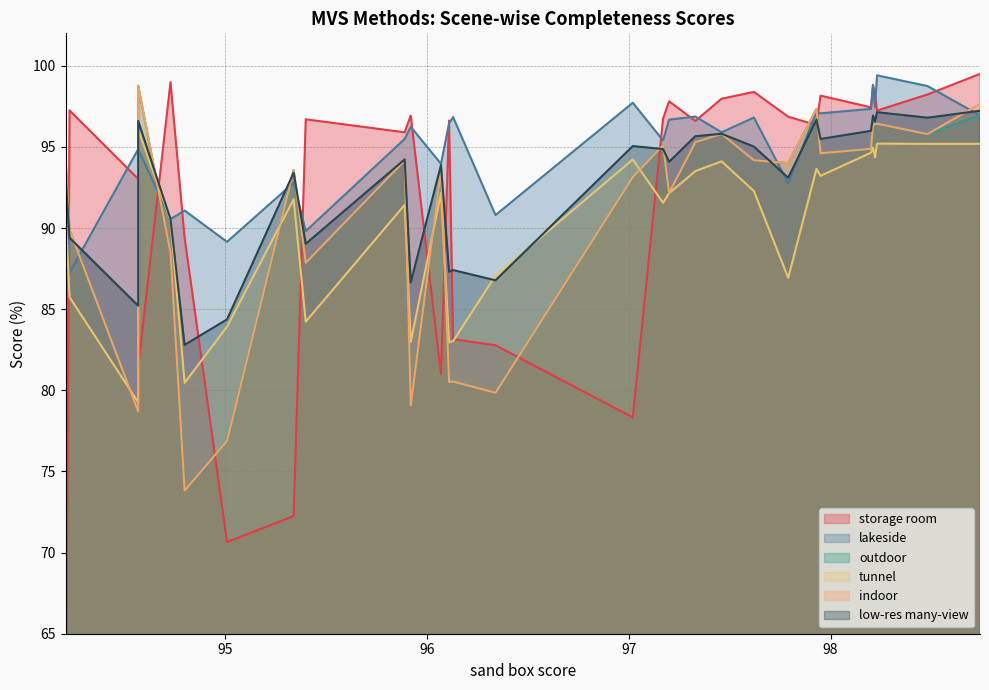

Reading left to right, what are all the values shown in this chart?

storage room: 98.74=99.5	98.48=98.2	98.23=97.2	98.22=98.2	98.21=98.8	98.2=97.4	97.95=98.2	97.93=96.3	97.79=96.9	97.62=98.4	97.46=98.0	97.33=96.6	97.2=97.8	97.17=96.7	97.02=78.3	96.34=82.8	96.13=83.2	96.11=96.6	96.07=81.0	95.92=96.9	95.89=95.9	95.4=96.7	95.34=72.2	95.01=70.7	94.8=89.4	94.73=99.0	94.57=81.4	94.57=93.0	94.23=97.2	94.21=54.2
lakeside: 98.74=96.9	98.48=98.8	98.23=99.4	98.22=97.5	98.21=98.8	98.2=97.3	97.95=97.1	97.93=97.2	97.79=92.8	97.62=96.8	97.46=95.9	97.33=96.9	97.2=96.7	97.17=95.4	97.02=97.7	96.34=90.8	96.13=96.8	96.11=96.5	96.07=94.0	95.92=96.2	95.89=95.5	95.4=89.8	95.34=92.8	95.01=89.2	94.8=91.1	94.73=90.5	94.57=94.9	94.57=94.9	94.23=87.3	94.21=92.2
outdoor: 98.74=97.0	98.48=95.8	98.23=96.4	98.22=96.4	98.21=96.3	98.2=94.9	97.95=94.6	97.93=97.3	97.79=94.0	97.62=94.2	97.46=95.8	97.33=95.3	97.2=92.2	97.17=95.1	97.02=93.1	96.34=79.8	96.13=80.5	96.11=80.5	96.07=93.6	95.92=79.1	95.89=94.2	95.4=87.9	95.34=93.6	95.01=76.9	94.8=73.8	94.73=88.5	94.57=98.8	94.57=78.7	94.23=89.9	94.21=94.3
tunnel: 98.74=95.2	98.48=95.2	98.23=95.2	98.22=94.4	98.21=95.0	98.2=94.6	97.95=93.2	97.93=93.7	97.79=86.9	97.62=92.3	97.46=94.1	97.33=93.5	97.2=92.2	97.17=91.6	97.02=94.2	96.34=87.1	96.13=83.0	96.11=83.0	96.07=92.2	95.92=83.0	95.89=91.4	95.4=84.2	95.34=91.8	95.01=83.9	94.8=80.5	94.73=90.5	94.57=96.1	94.57=79.3	94.23=85.7	94.21=91.2
indoor: 98.74=97.7	98.48=95.8	98.23=96.4	98.22=96.4	98.21=96.3	98.2=94.9	97.95=94.6	97.93=97.3	97.79=94.0	97.62=94.2	97.46=95.8	97.33=95.3	97.2=92.2	97.17=95.1	97.02=93.1	96.34=79.8	96.13=80.5	96.11=80.5	96.07=93.6	95.92=79.1	95.89=94.2	95.4=87.9	95.34=93.6	95.01=76.9	94.8=73.8	94.73=88.5	94.57=98.8	94.57=78.7	94.23=89.9	94.21=94.3
low-res many-view: 98.74=97.2	98.48=96.8	98.23=97.1	98.22=96.6	98.21=96.9	98.2=96.0	97.95=95.5	97.93=96.7	97.79=93.1	97.62=95.0	97.46=95.8	97.33=95.7	97.2=94.1	97.17=94.9	97.02=95.0	96.34=86.8	96.13=87.4	96.11=87.3	96.07=93.9	95.92=86.7	95.89=94.2	95.4=89.0	95.34=93.4	95.01=84.4	94.8=82.8	94.73=90.5	94.57=96.6	94.57=85.2	94.23=89.4	94.21=93.2